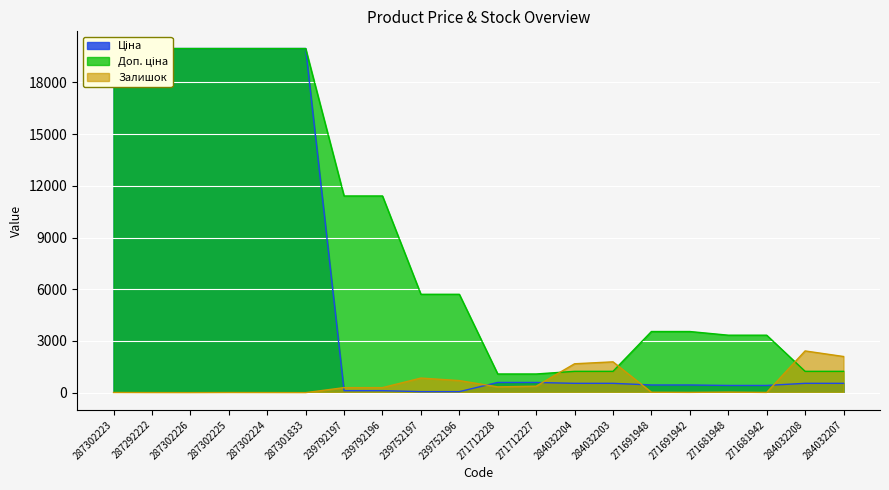

Rank the categories by Доп. ціна value from lowest to highest.

271712228, 271712227, 284032204, 284032203, 284032208, 284032207, 271681948, 271681942, 271691948, 271691942, 239752197, 239752196, 239792197, 239792196, 287302223, 287292222, 287302226, 287302225, 287302224, 287301833